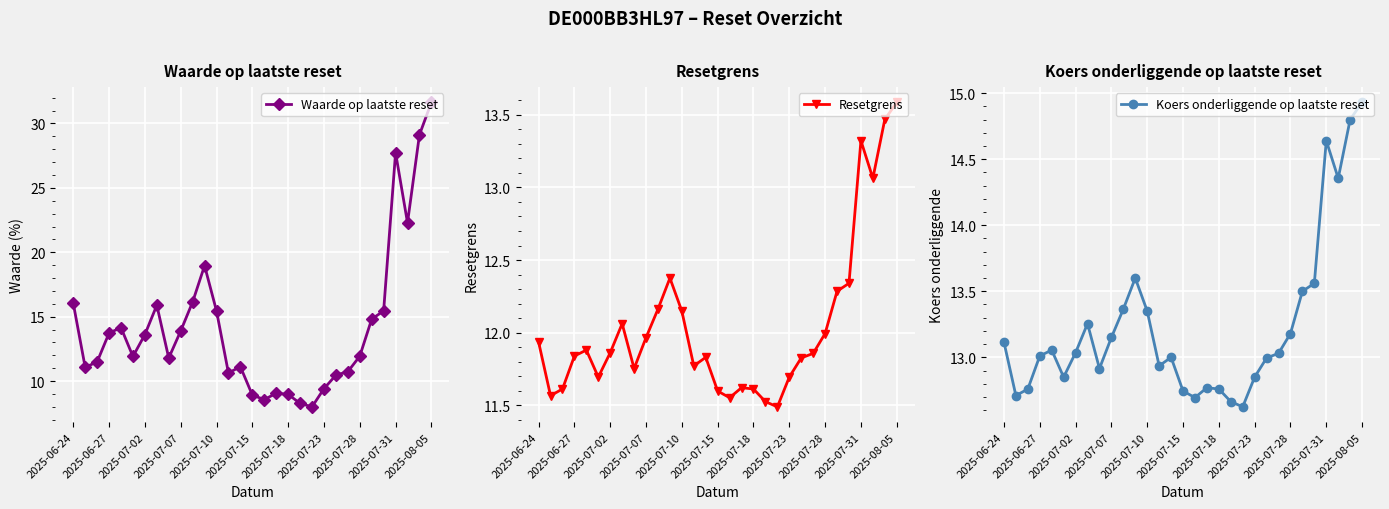

Which series has the largest total across all categories?

Waarde op laatste reset